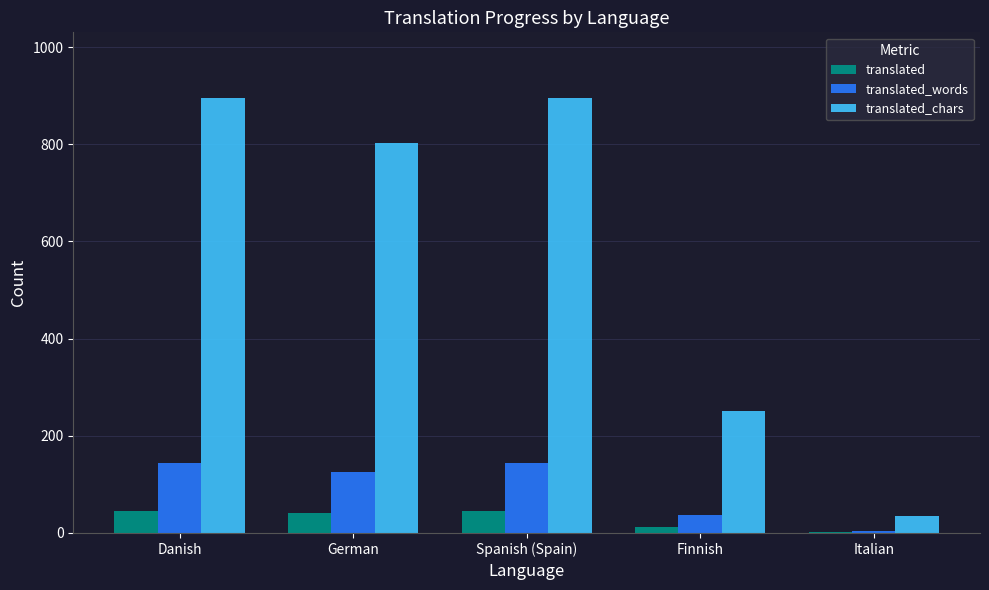

What are all the series names shown in the legend?

translated, translated_words, translated_chars